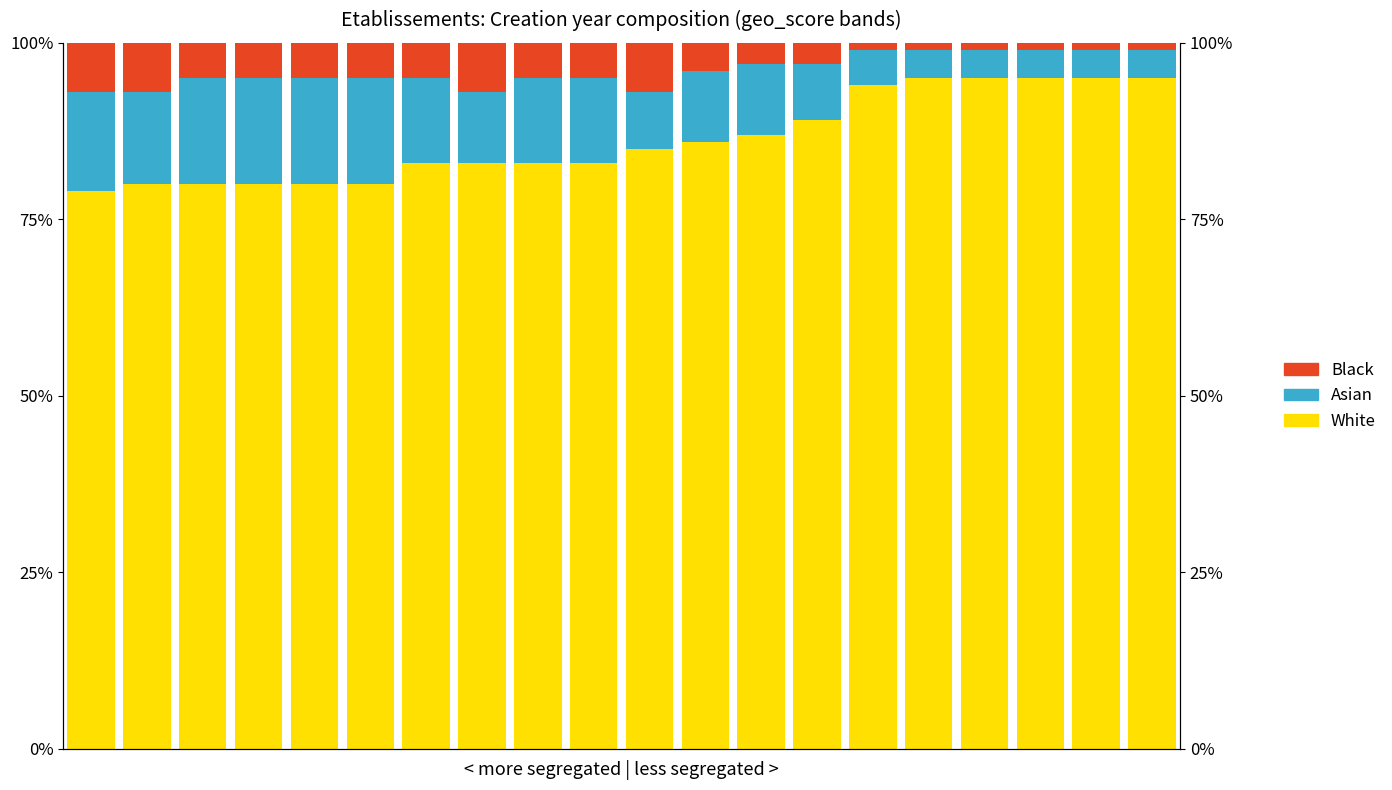

At how many categories does at least one series exceed 0?

20